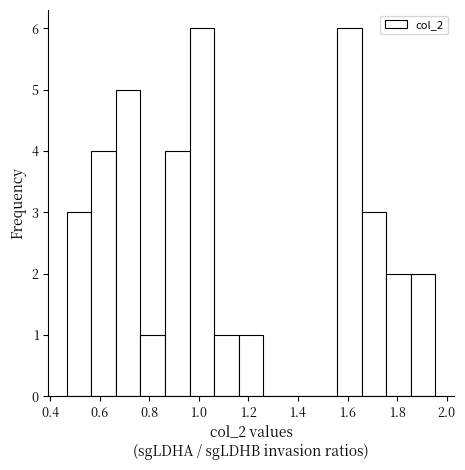

What is the height of the bar covering 1.56 to 1.66 on the x-axis? Neither the bar edges nor the heights are printed on the chart, so give them approximately, as read against the axes.

6